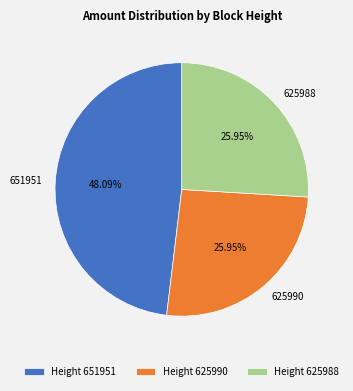

What is the largest slice in the pie chart?

651951